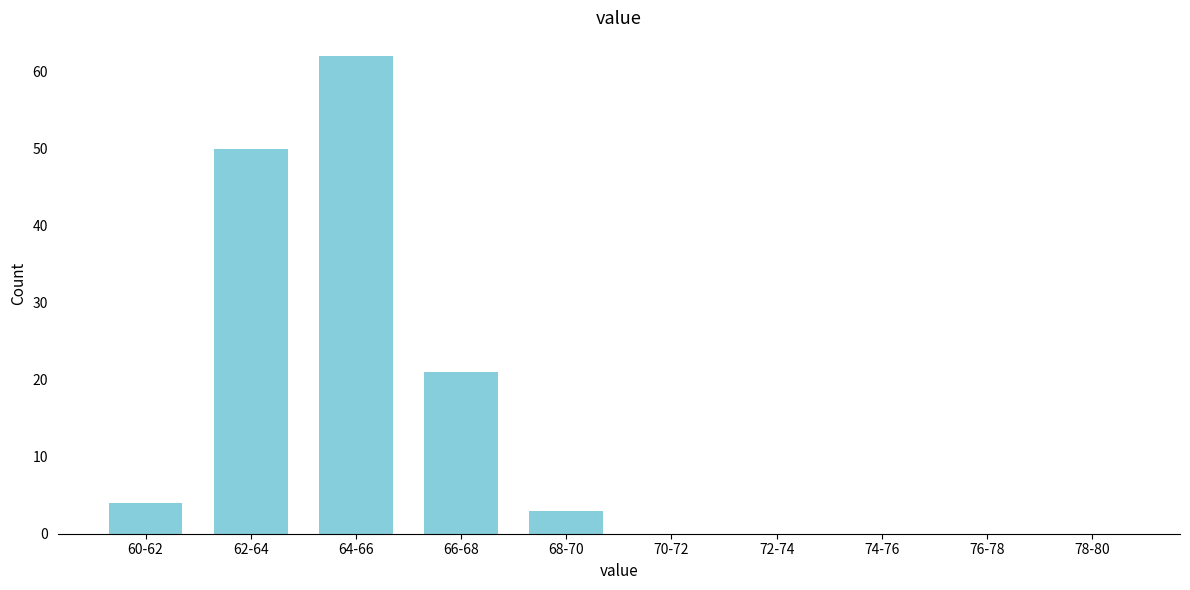

Reading right to left, what are all the values shown in this chart?

78-80=0	76-78=0	74-76=0	72-74=0	70-72=0	68-70=3	66-68=21	64-66=62	62-64=50	60-62=4